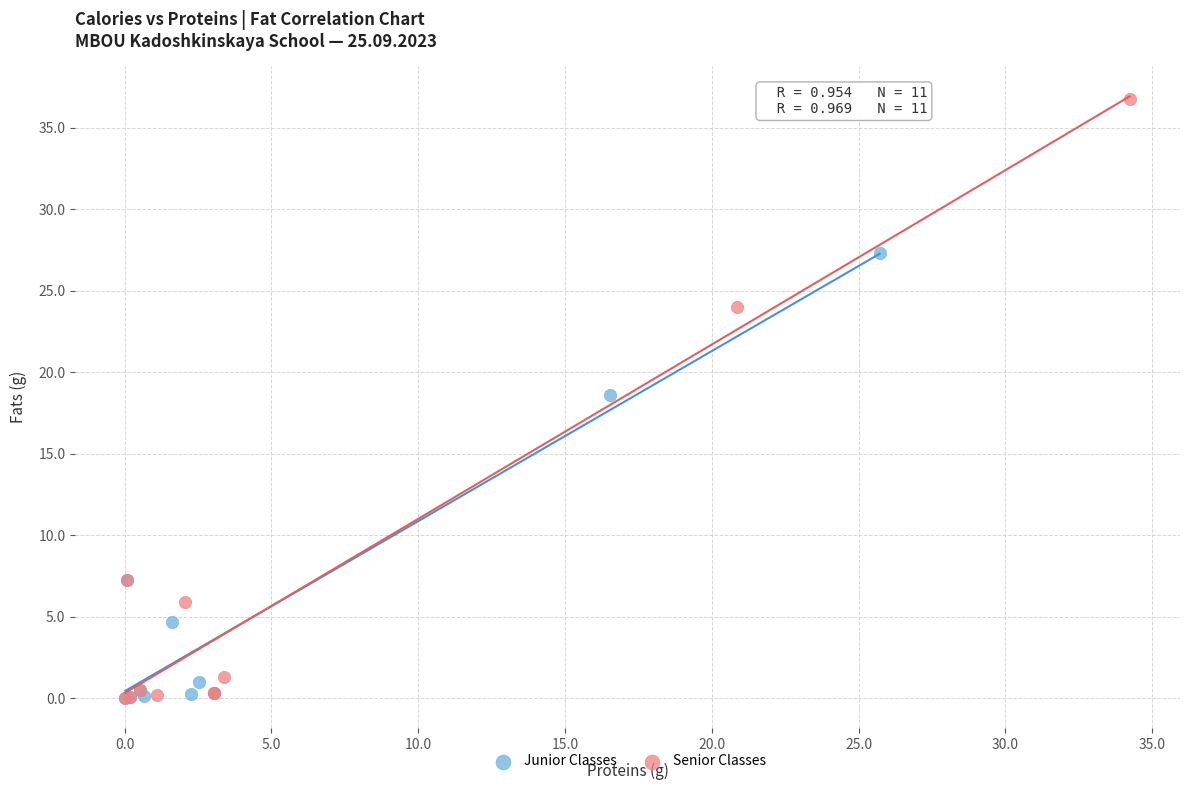

Which series has the largest Y range (max minus min)?

Senior Classes